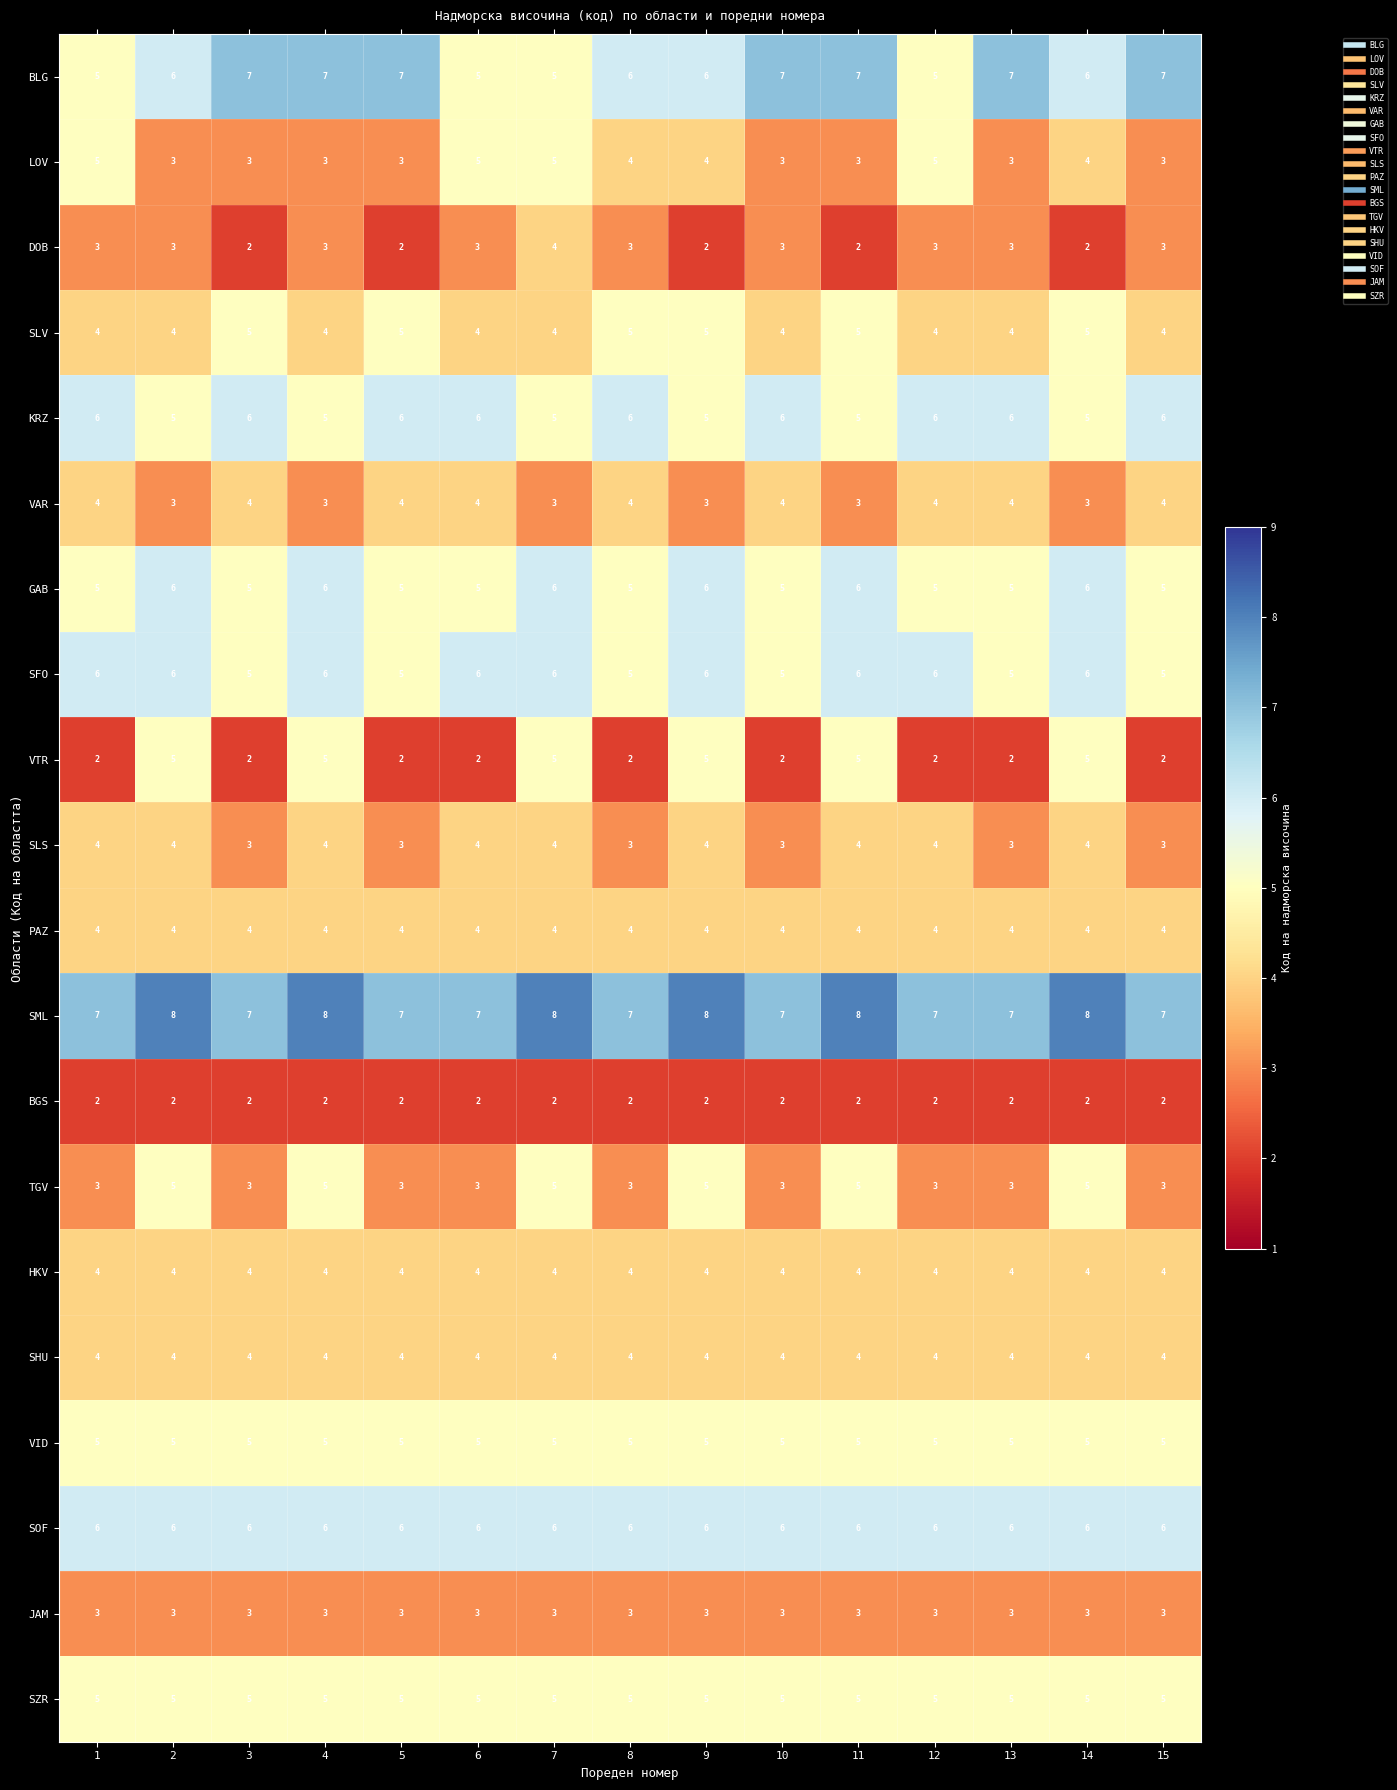

What is the sum of the SML values at 7 and 3?

15